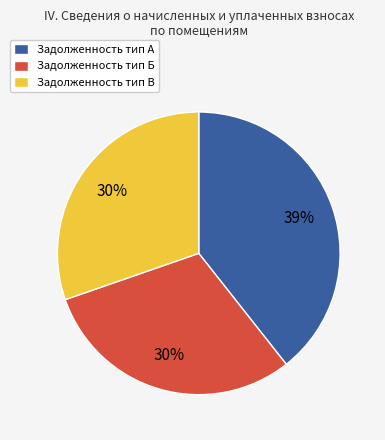

What is the ratio of the value at Задолженность тип А to the value at Задолженность тип В?

1.3